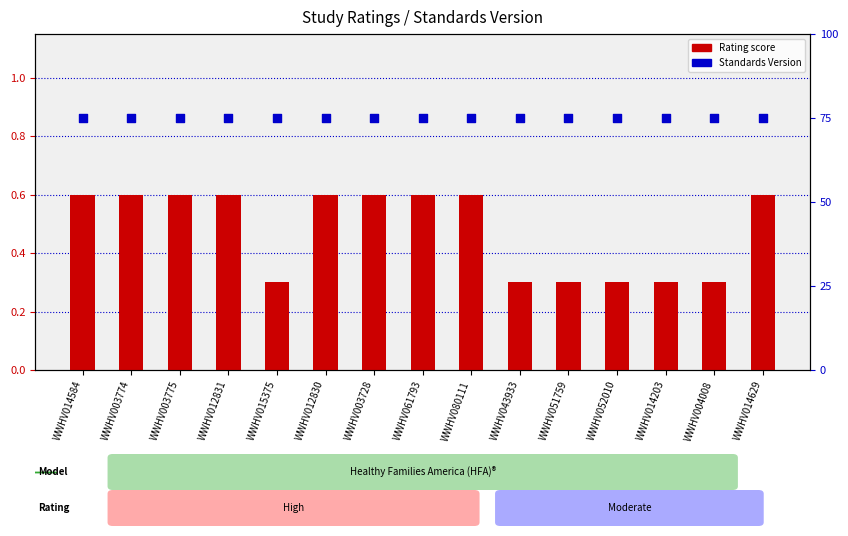

Which series has the largest Y range (max minus min)?

Rating score